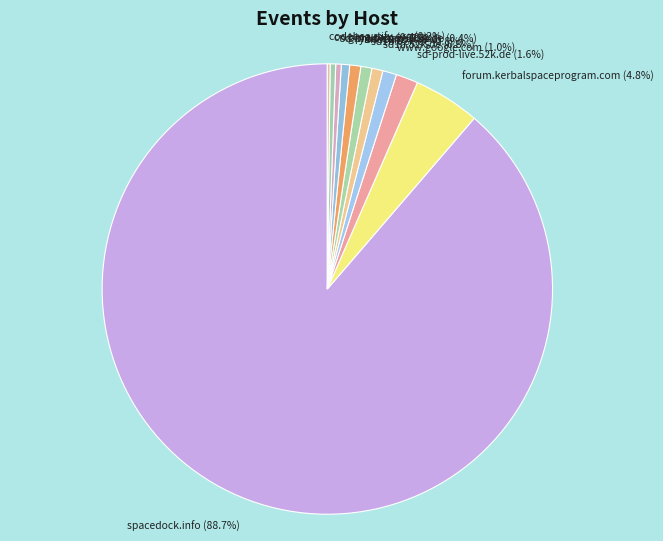

Between forum.kerbalspaceprogram.com and spacedock.info, which is larger?

spacedock.info